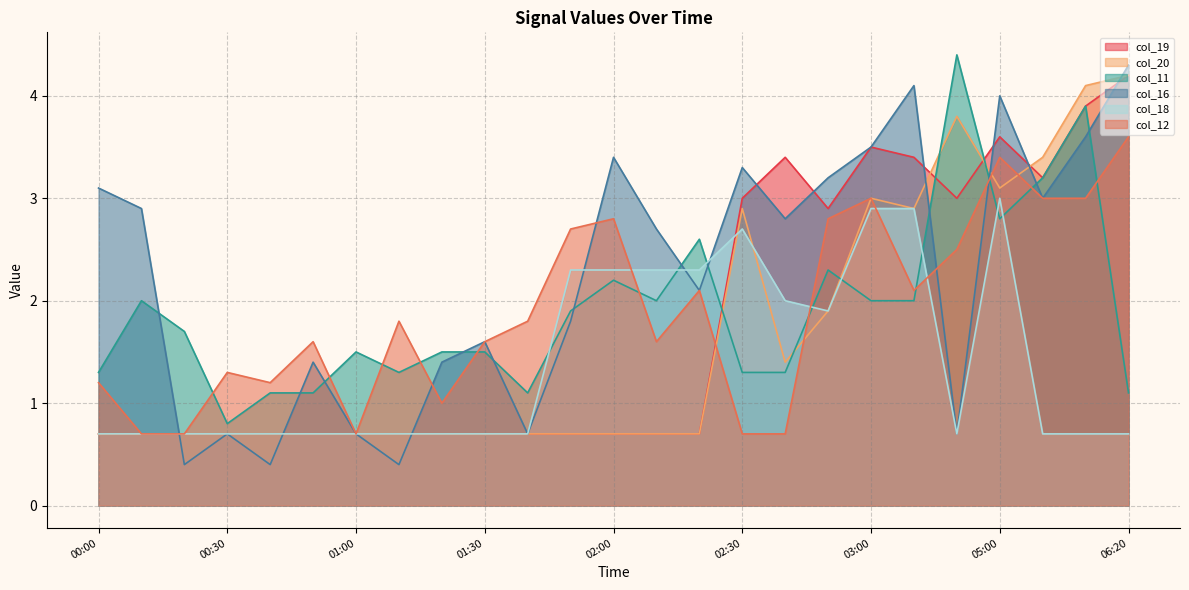

What is the label of the 9th point from the left?

01:20